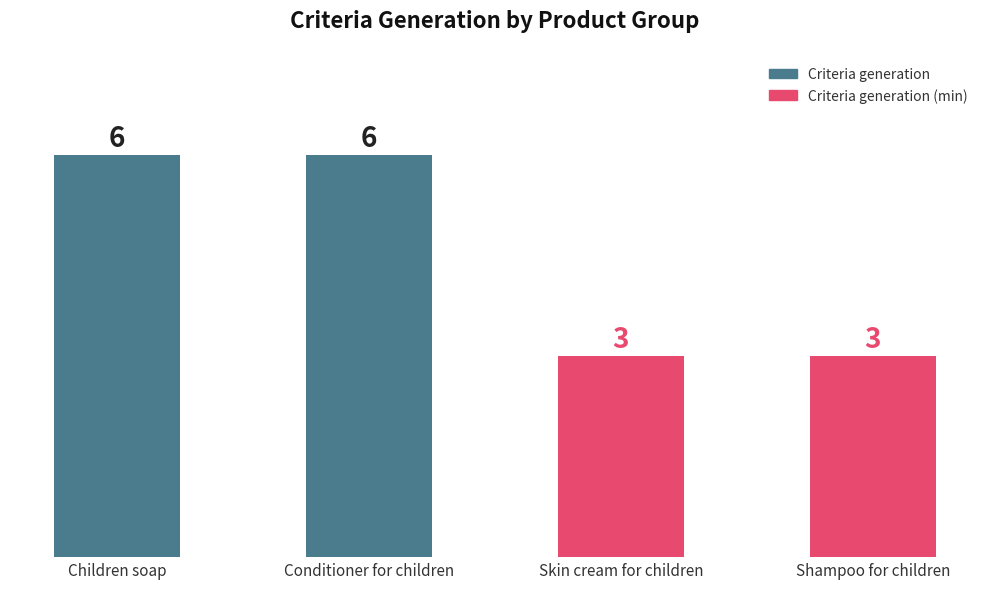

The chart shows a value of 3 at Skin cream for children. True or false?

True